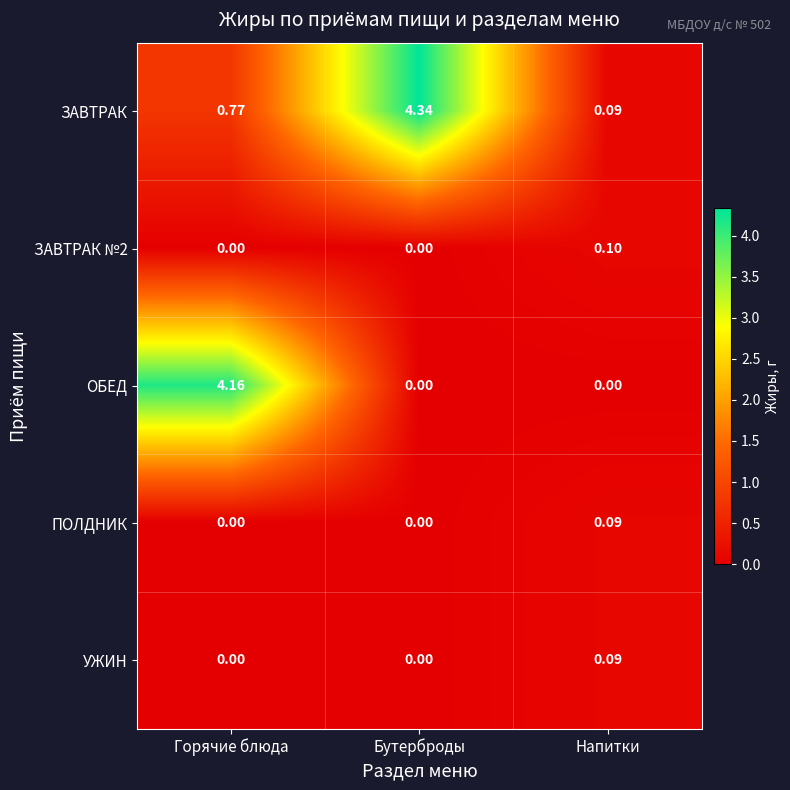

Which series changed the most between Горячие блюда and Бутерброды?

ОБЕД